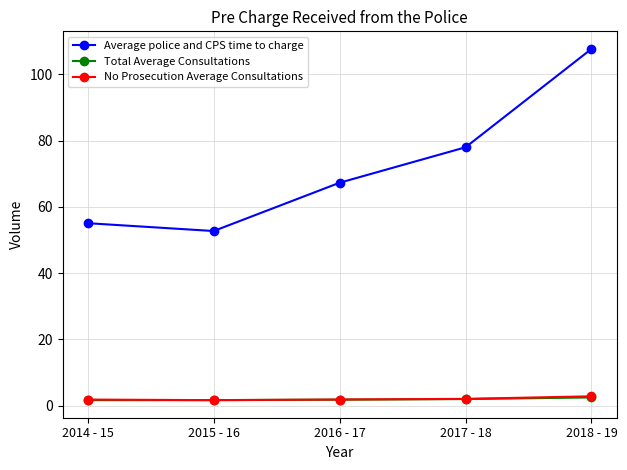

Between 2015 - 16 and 2018 - 19, which series saw the biggest shift?

Average police and CPS time to charge